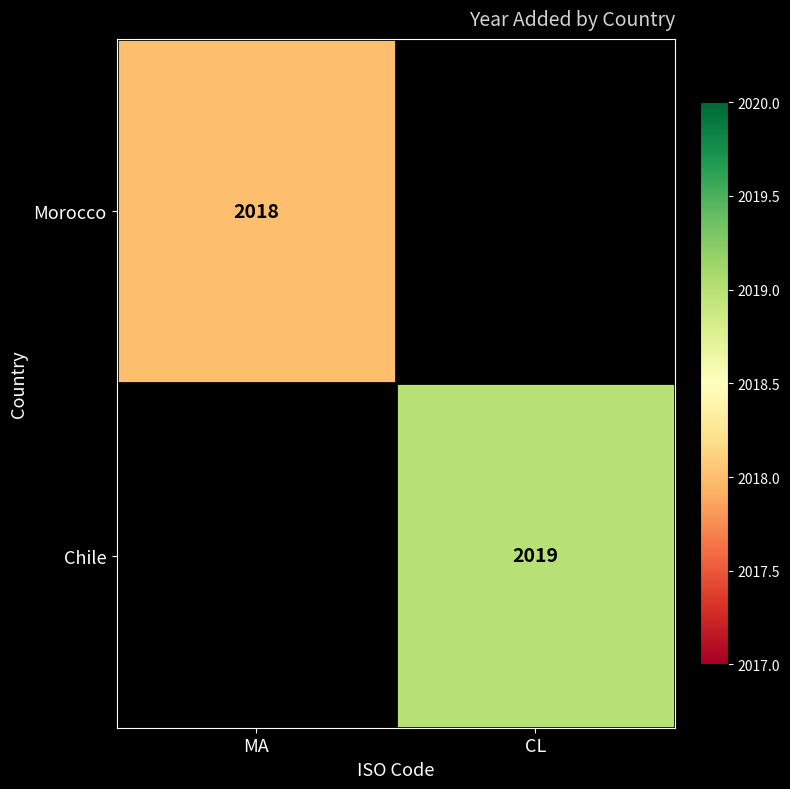

The Chile series shows 1288 at CL. True or false?

False